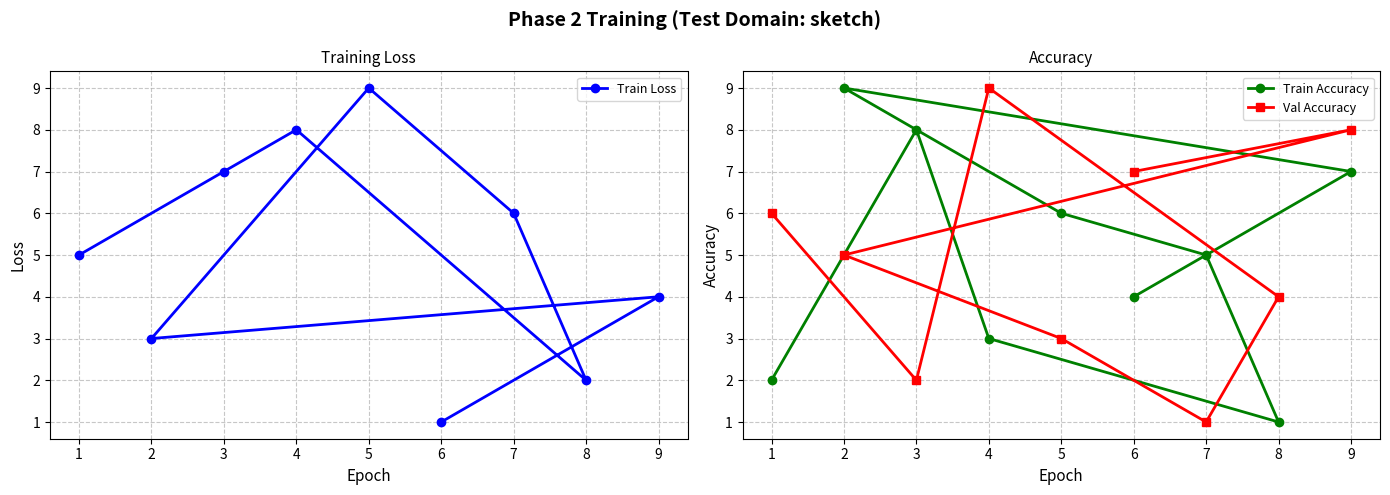

The Train Loss series shows 7 at 1. True or false?

False